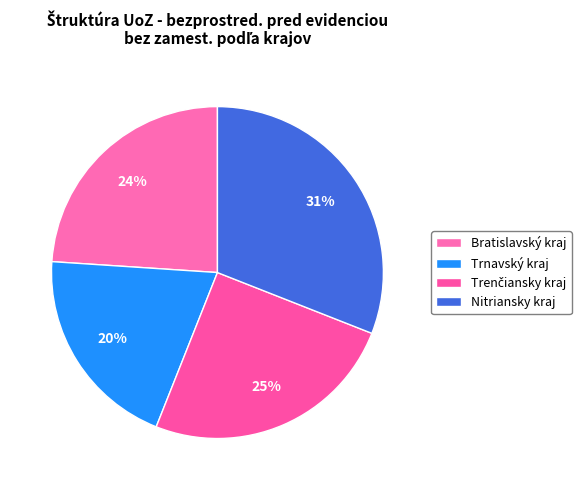

Is Nitriansky kraj the majority of the pie?

No